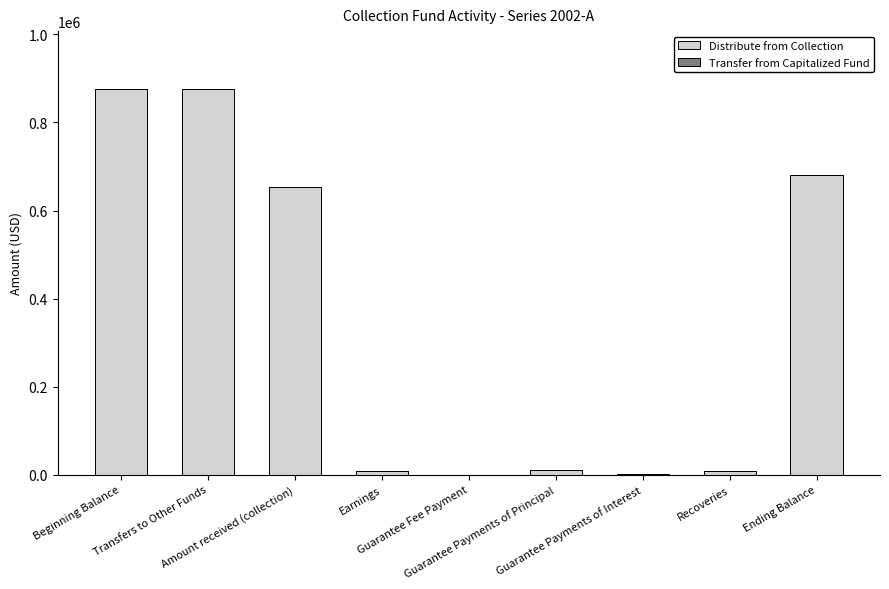

What is the maximum value shown in the chart?

876236.2